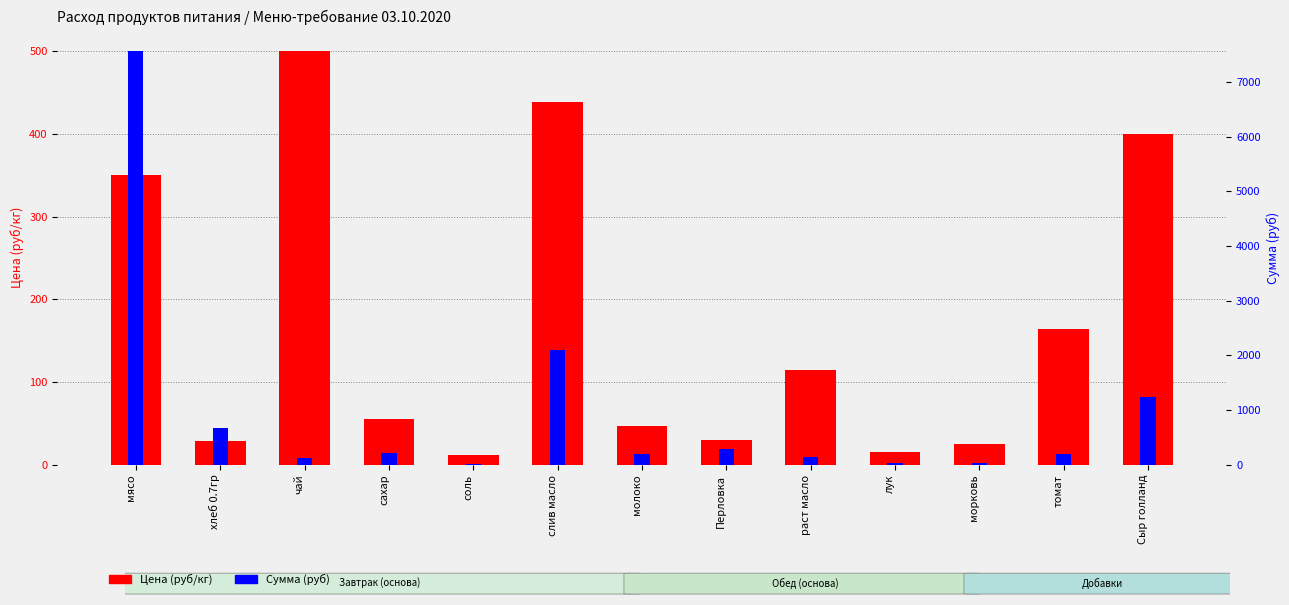

What are all the series names shown in the legend?

Цена (руб/кг), Сумма (руб)